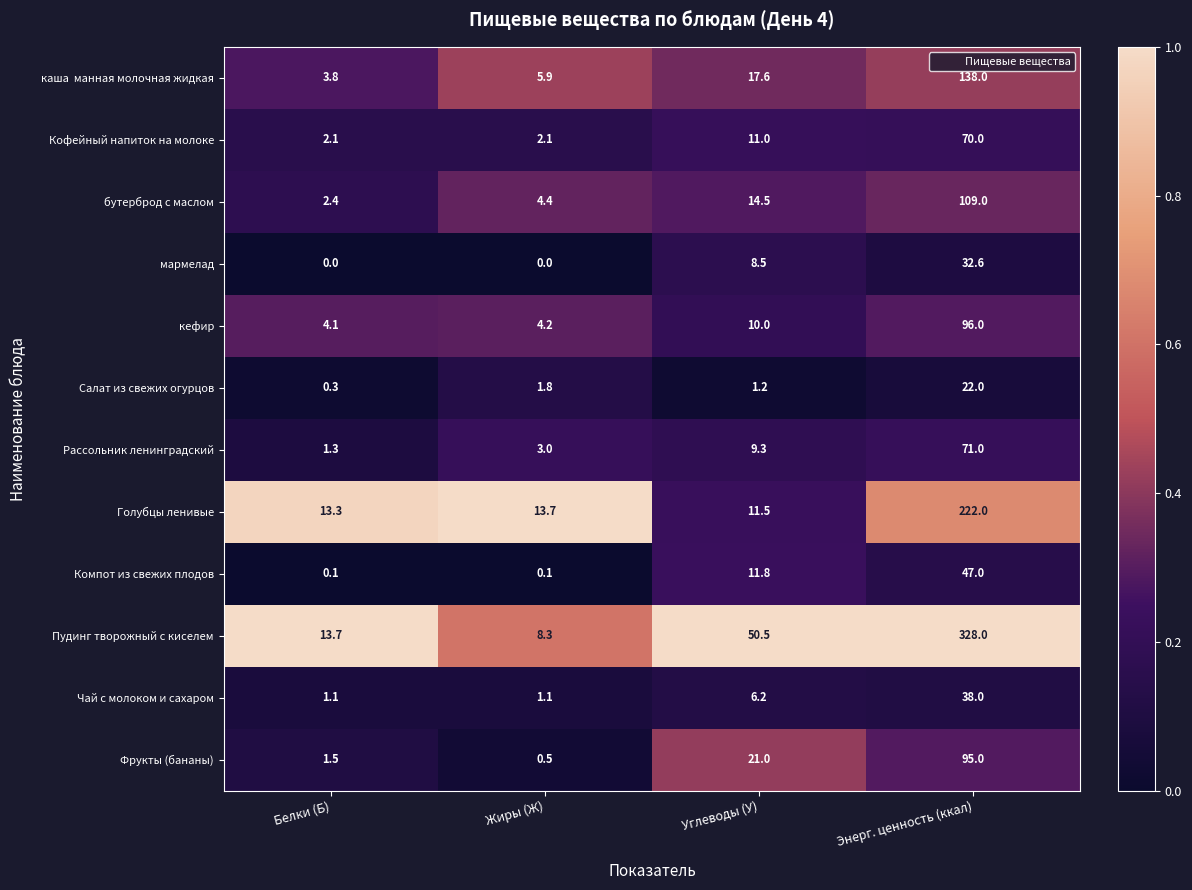

List the labels in order of кефир value, smallest first.

Белки (Б), Жиры (Ж), Углеводы (У), Энерг. ценность (ккал)